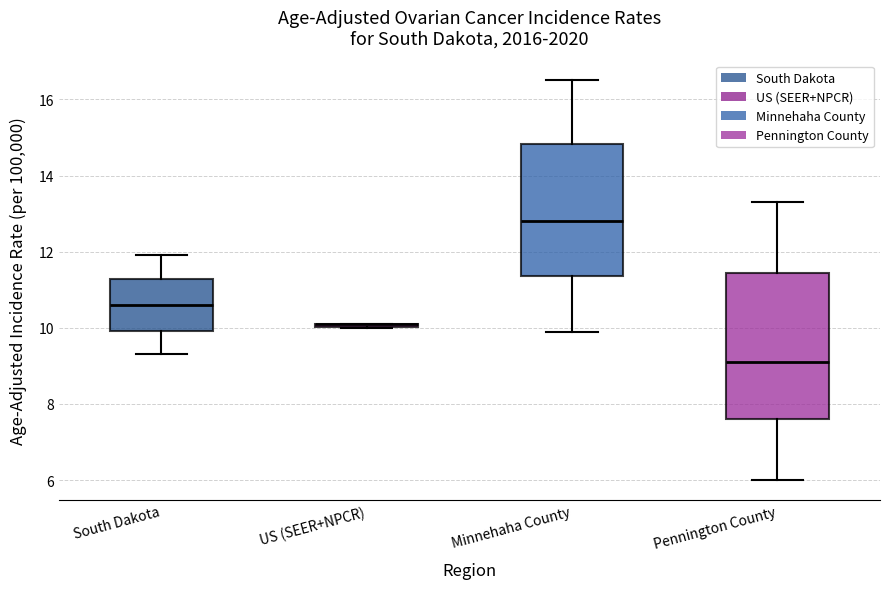

Reading left to right, transcribe this box plot: for each box, give where its median line is, the range the box spans, and where its two whiskers end, as read against the y-axis. The values are not printed on the chart, so give them approximately, as read against the axis.

South Dakota: median 10.6, box 10.0 to 11.2, whiskers 9.4 to 12.0
US (SEER+NPCR): box collapsed to a line at 10.0, whiskers 10.0 to 10.2
Minnehaha County: median 12.8, box 11.4 to 14.8, whiskers 10.0 to 16.6
Pennington County: median 9.2, box 7.6 to 11.4, whiskers 6.0 to 13.4